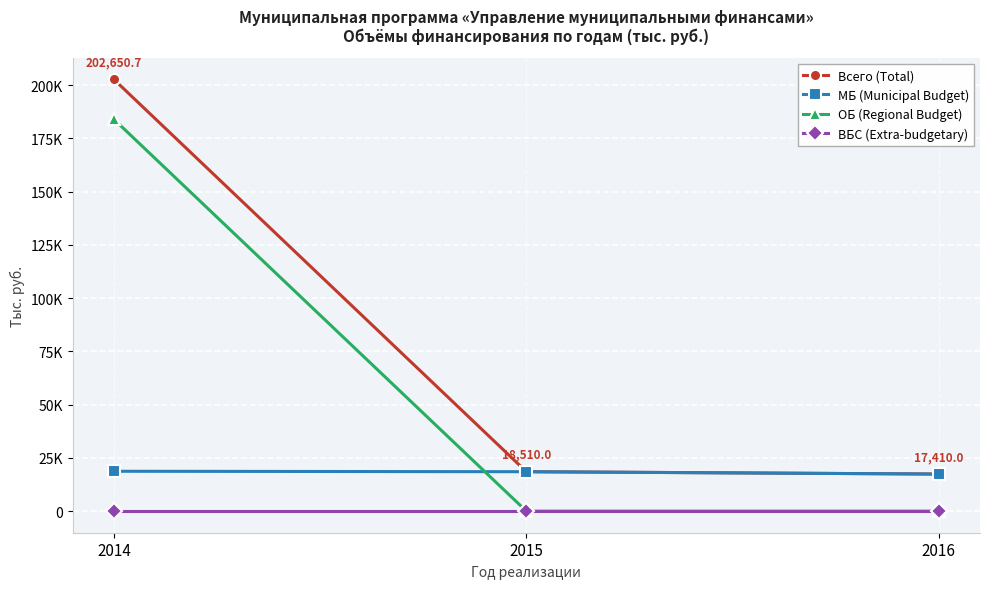

Which category has the lowest value in the ВБС (Extra-budgetary) series?

2014